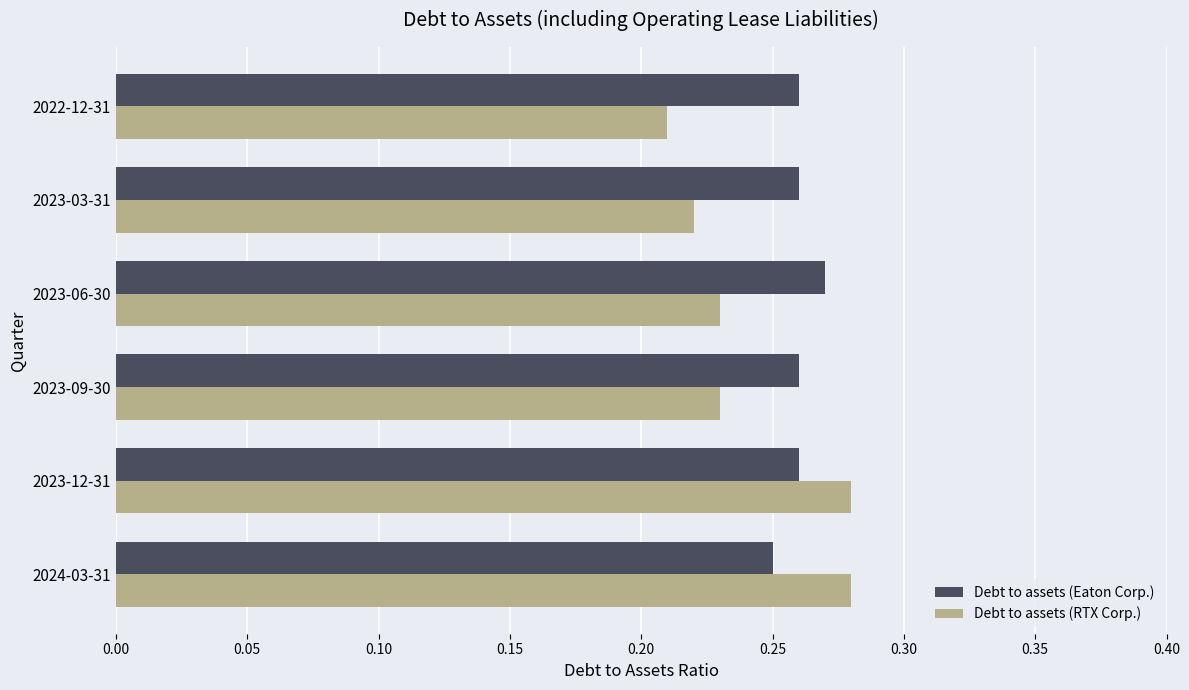

Count the Debt to assets (RTX Corp.) values in the range 0 to 1.

6